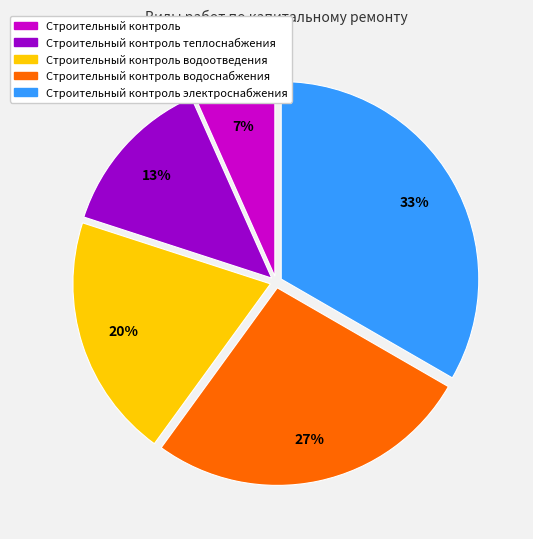

Count the number of slices in the pie.

5